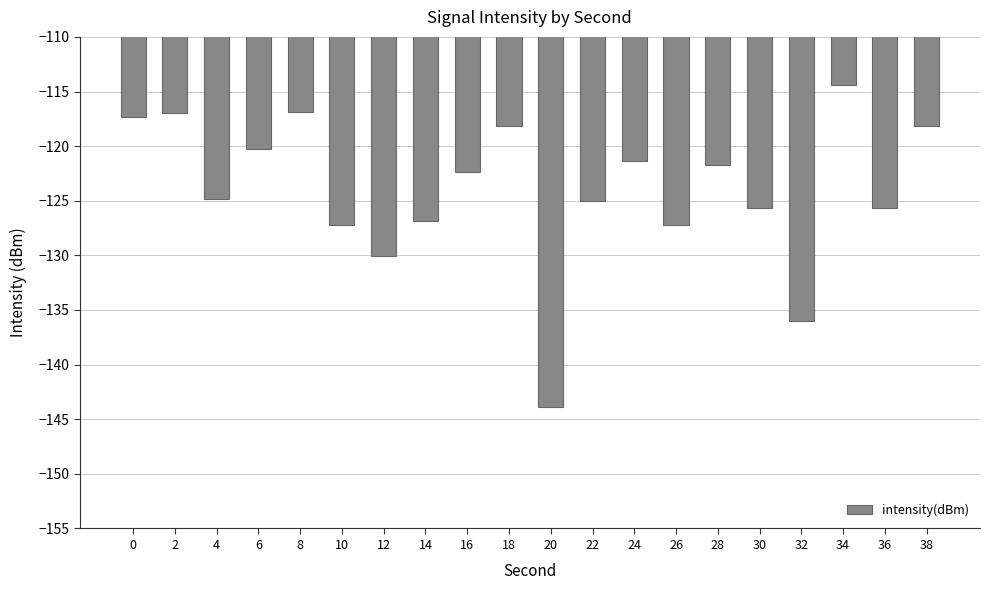

The value at 26 is -127.3. True or false?

True